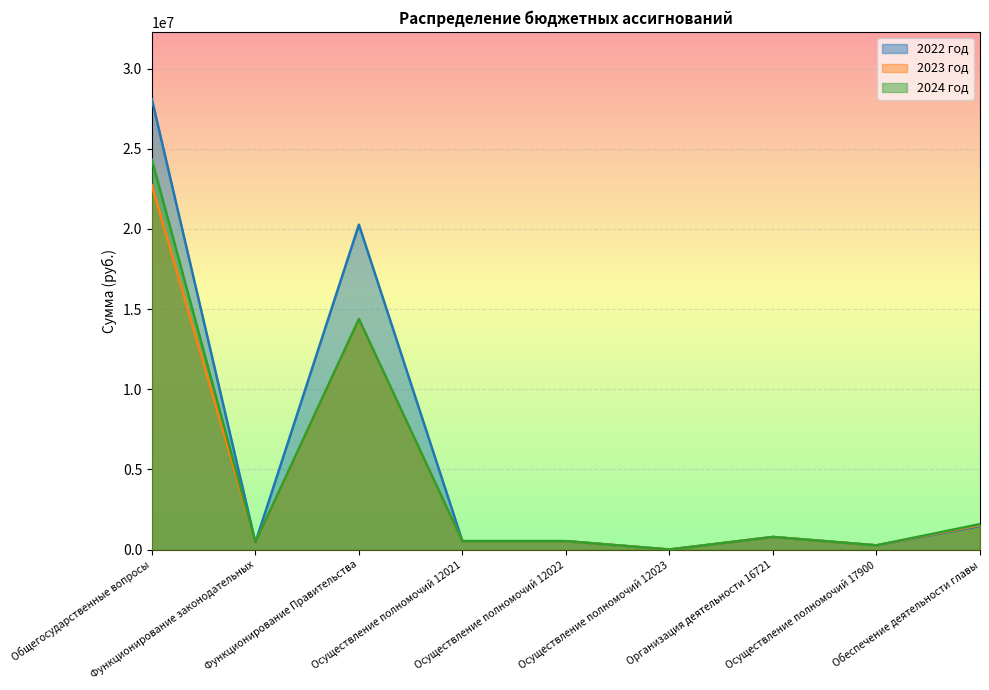

Between which two adjacent categories do 2024 год and 2022 год first intersect?

Общегосударственные вопросы and Функционирование законодательных